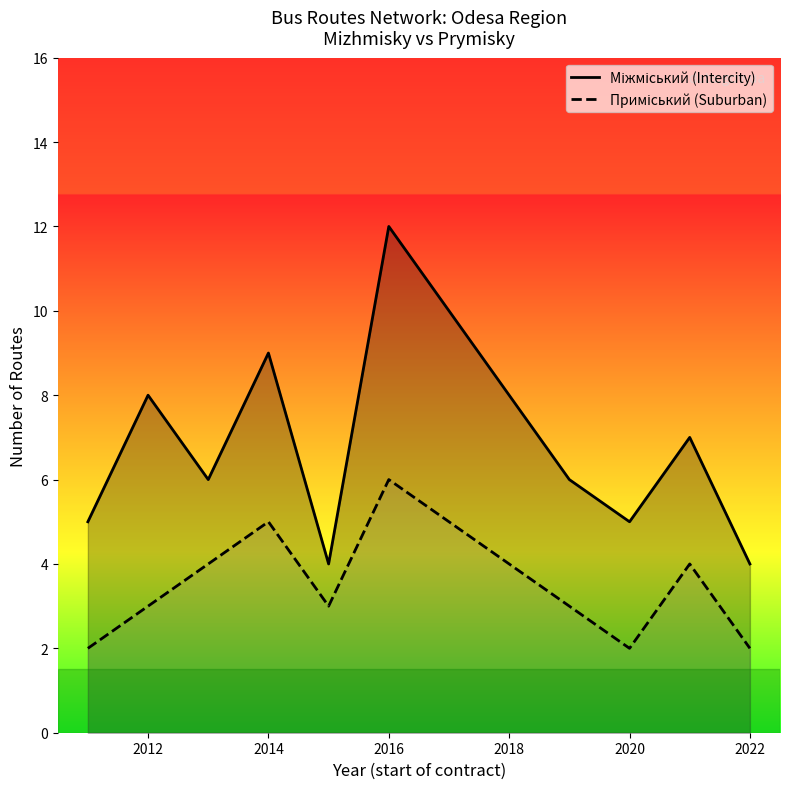

At which category is the sum across all series the highest?

2016